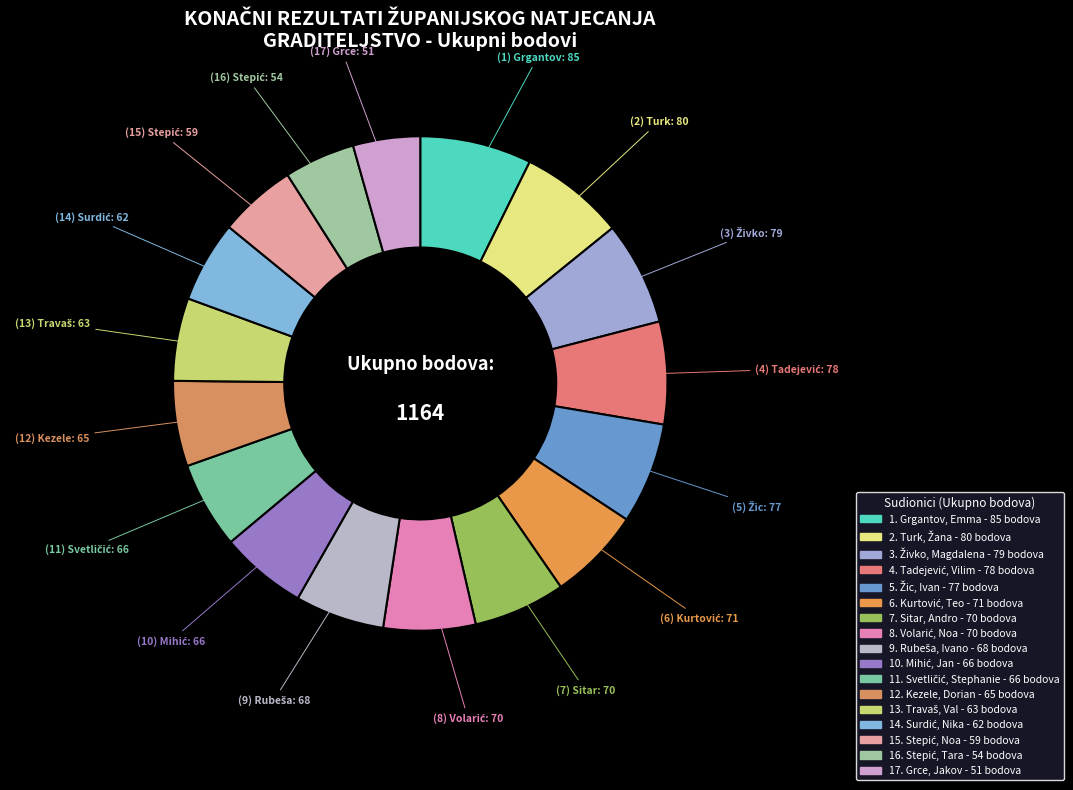

Which slice is the smallest?

Grce, Jakov